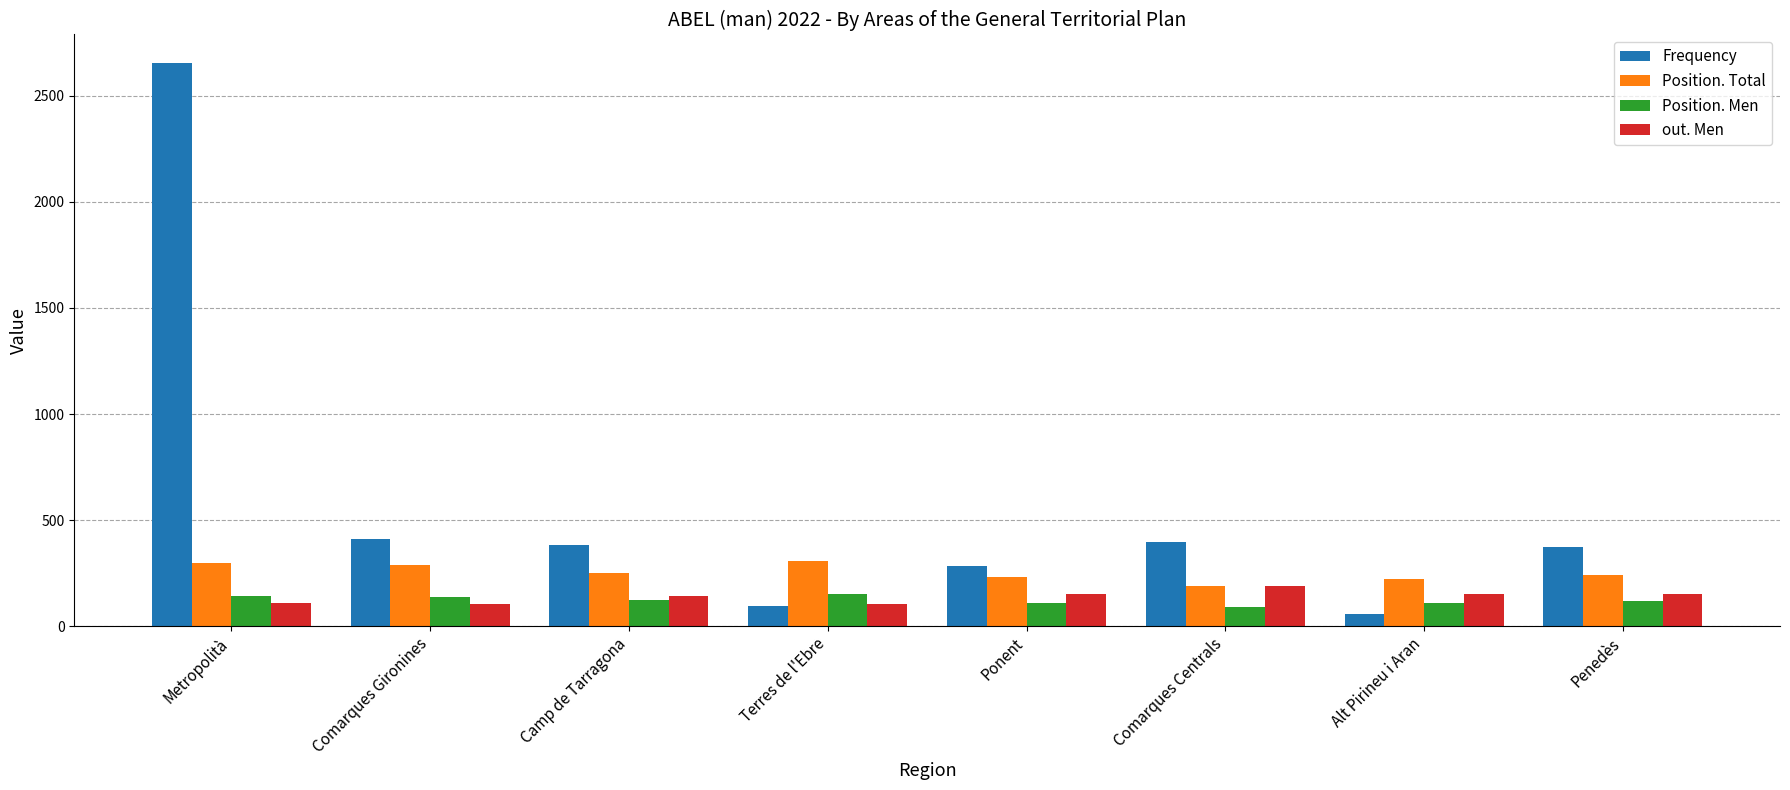

At which category is the sum across all series the highest?

Metropolità